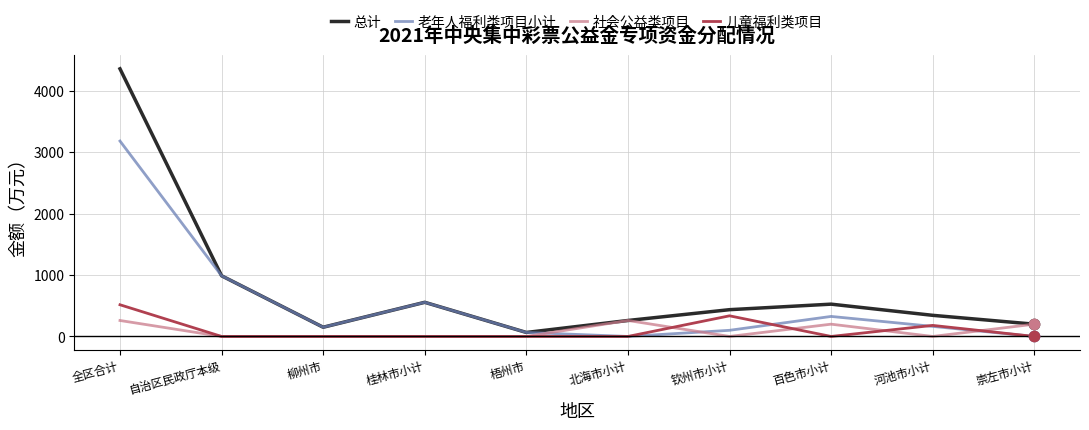

What are all the series names shown in the legend?

总计, 老年人福利类项目小计, 社会公益类项目, 儿童福利类项目